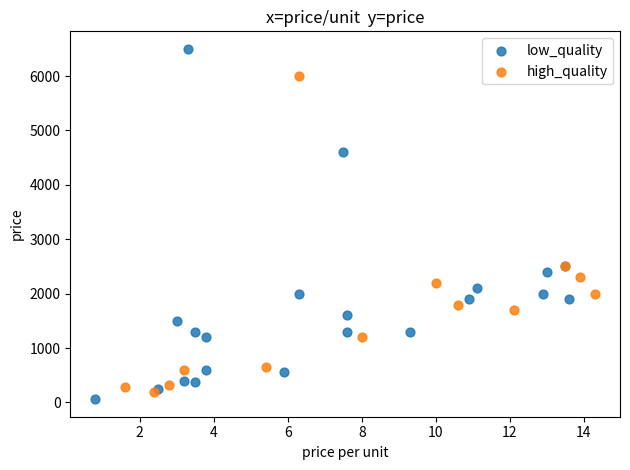

Which series contains the highest Y value?

low_quality